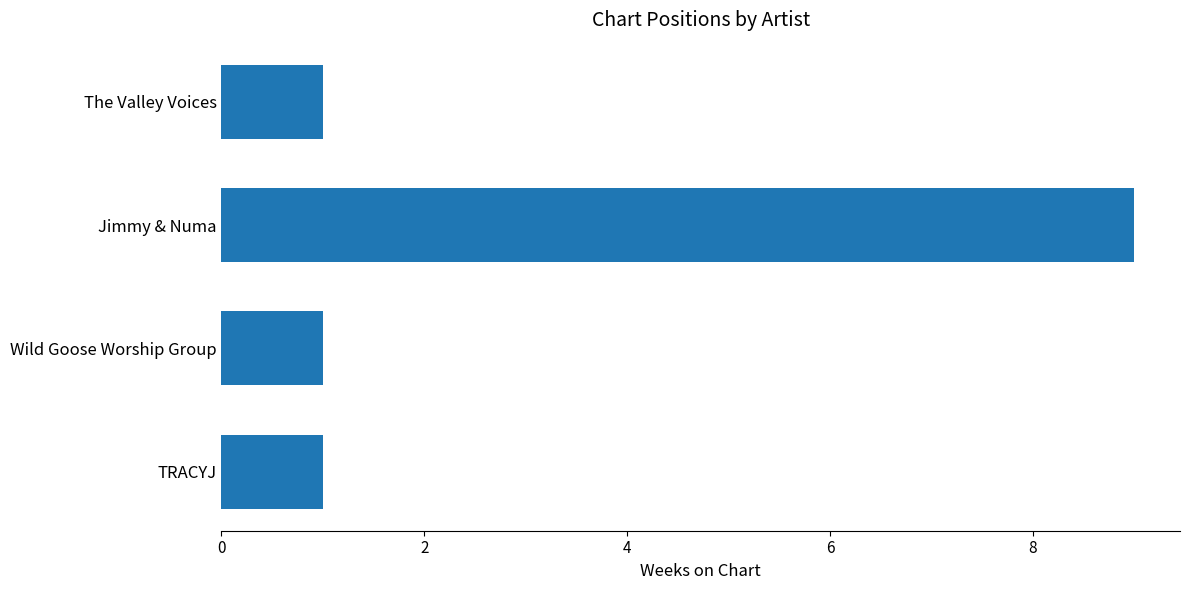

What is the approximate value at Jimmy & Numa?

9